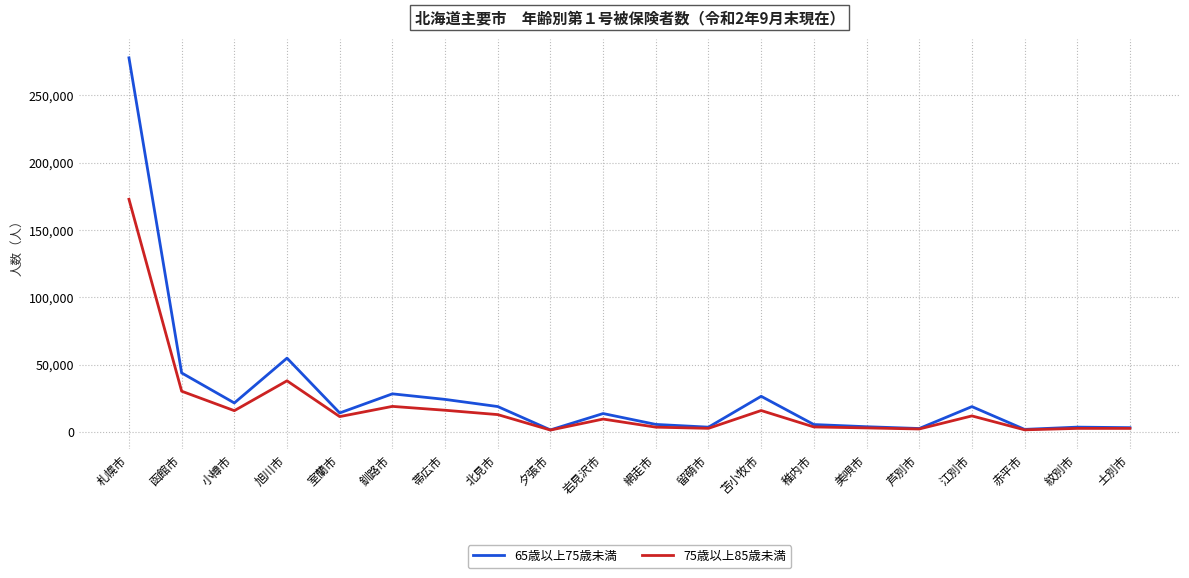

The 75歳以上85歳未満 series shows 55528 at 札幌市. True or false?

False